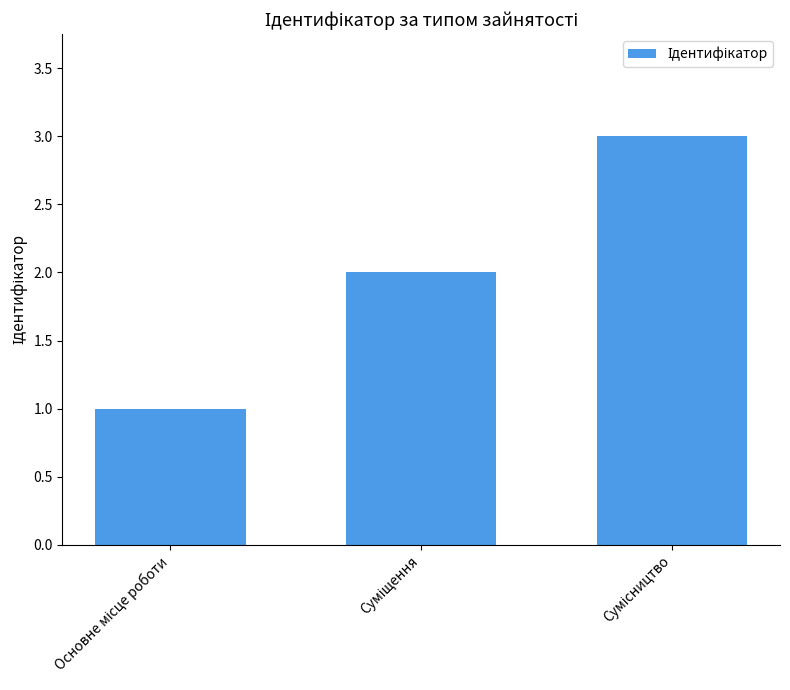

What is the greatest value displayed?

3